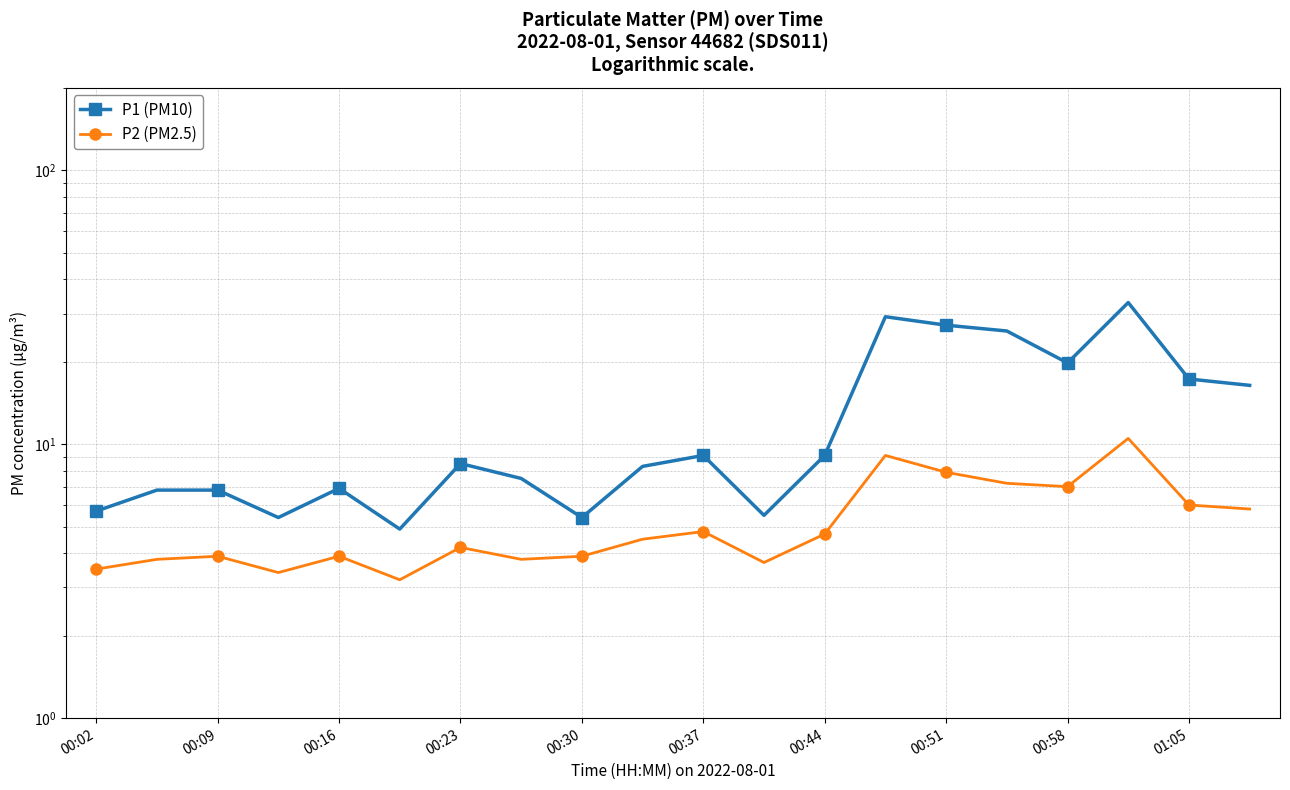

True or false: P1 (PM10) and P2 (PM2.5) cross at least once.

False